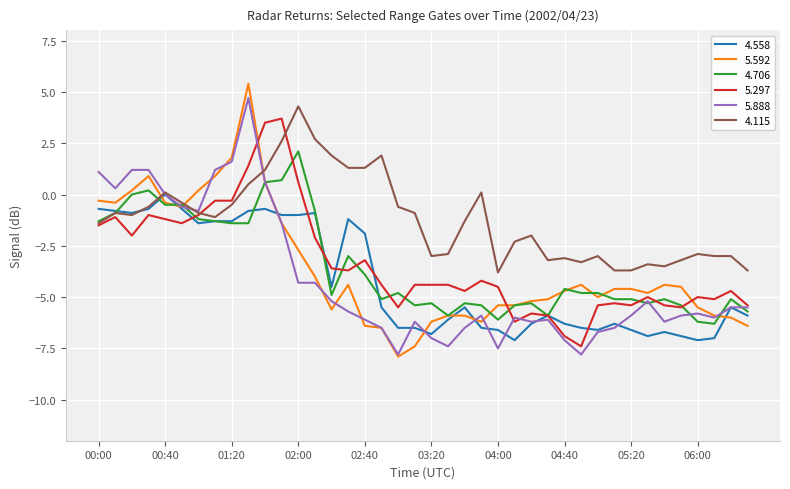

What is the lowest value of the 5.888 series?

-7.8